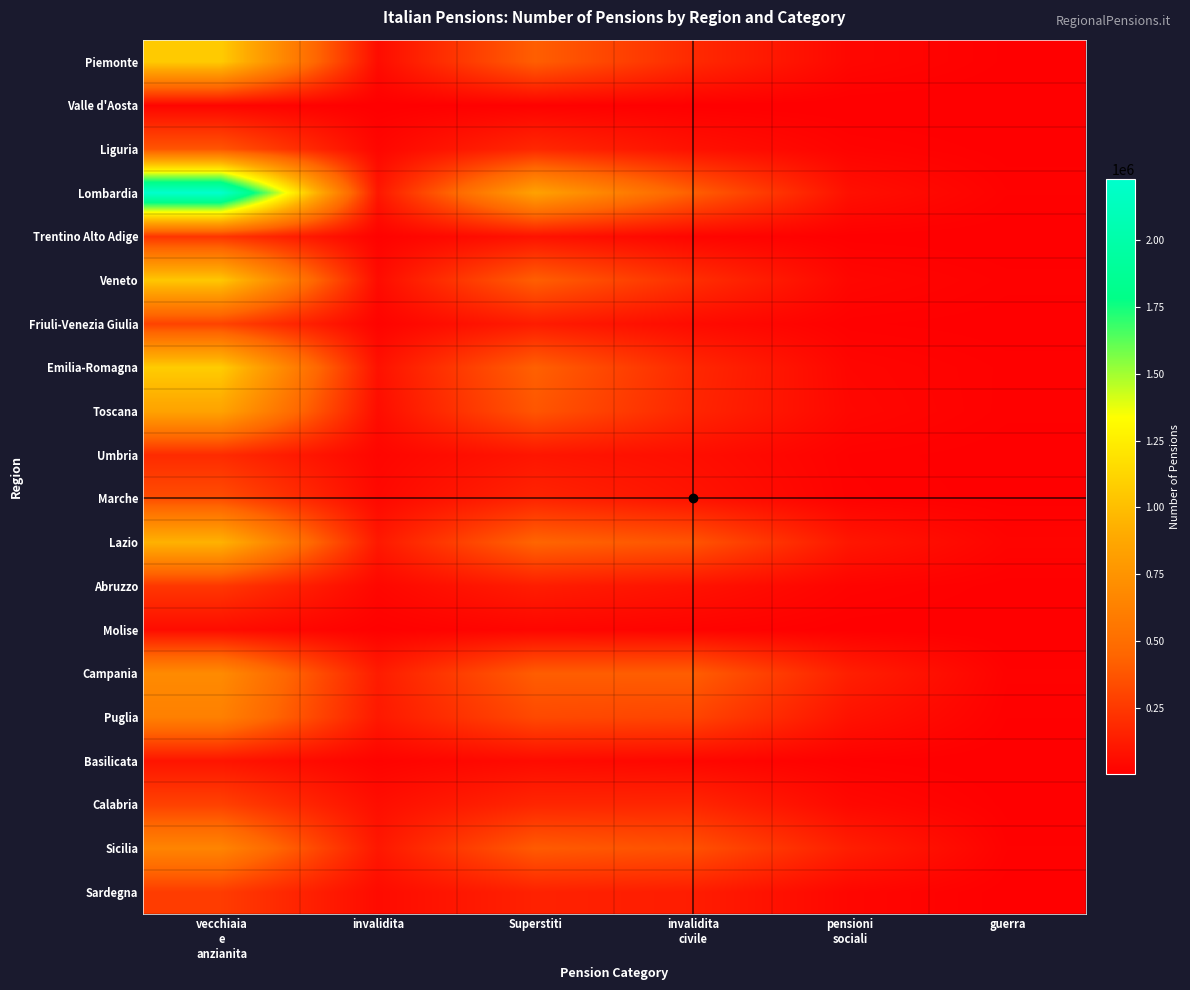

What is the difference between the highest and lowest values at Superstiti?

824588